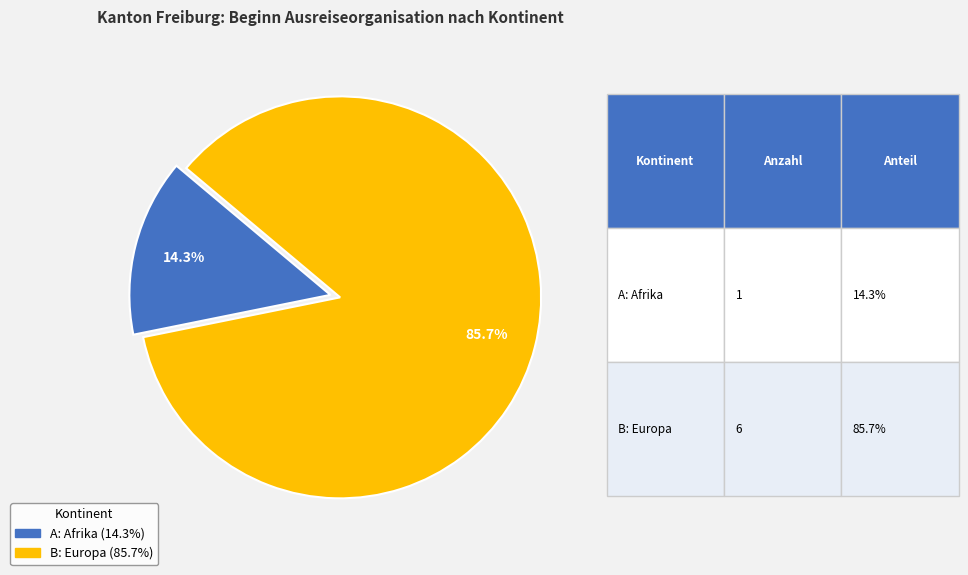

Count the number of slices in the pie.

2